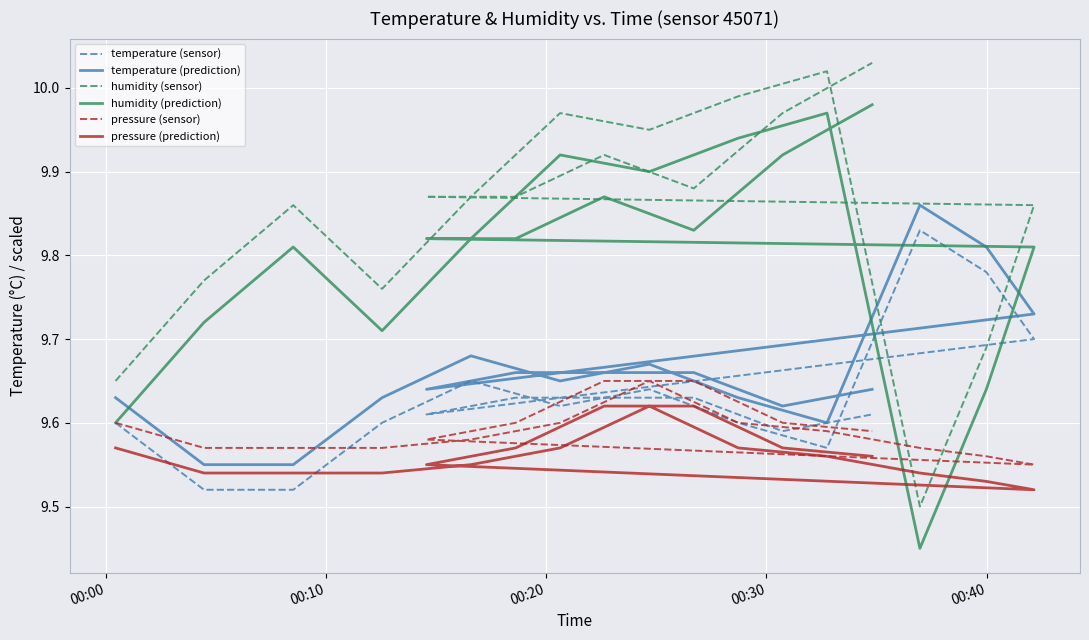

How many lines are shown in the chart?

6